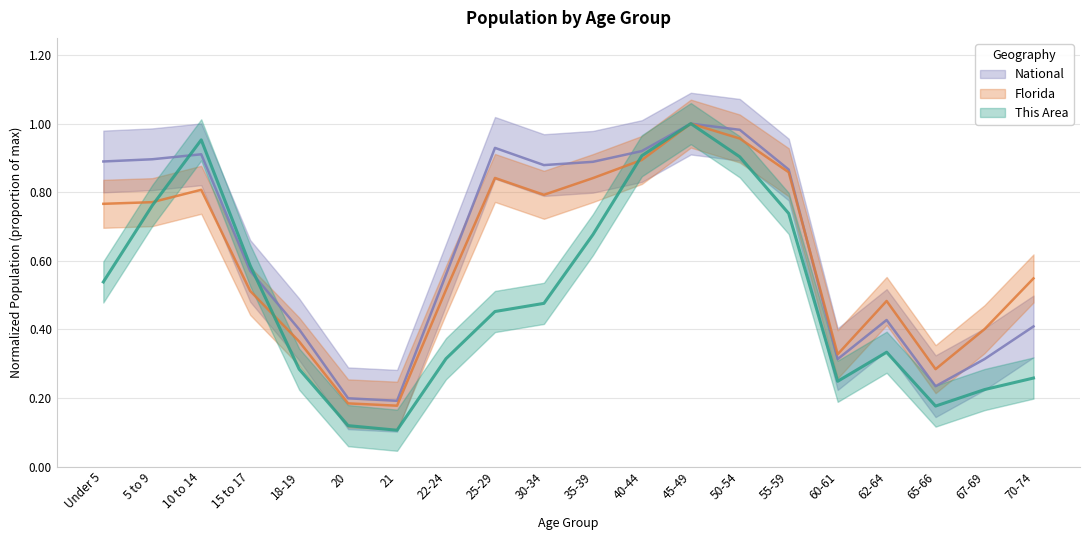

What is the approximate value of Florida at 45-49?

1.0